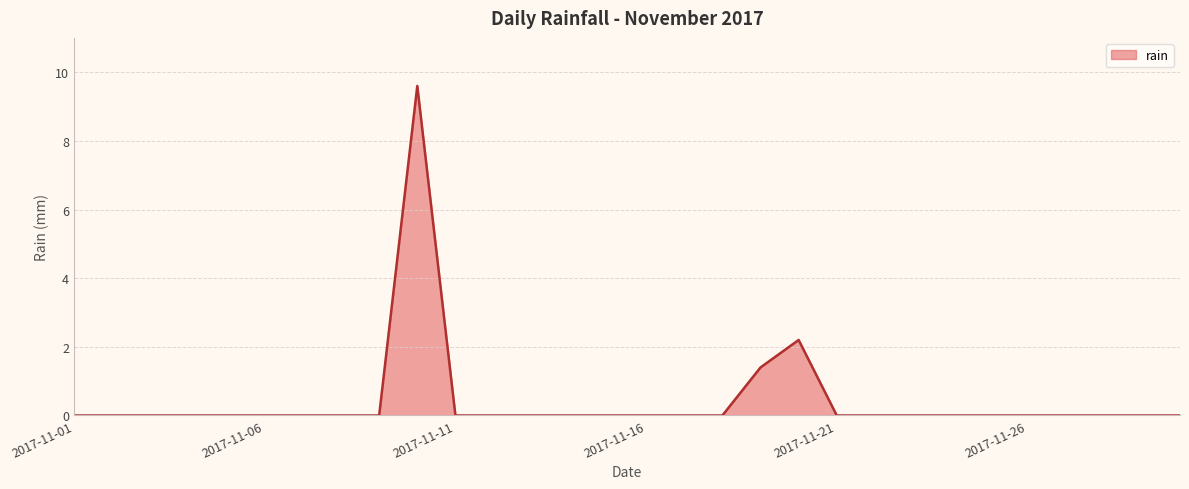

What is the maximum value shown in the chart?

9.6